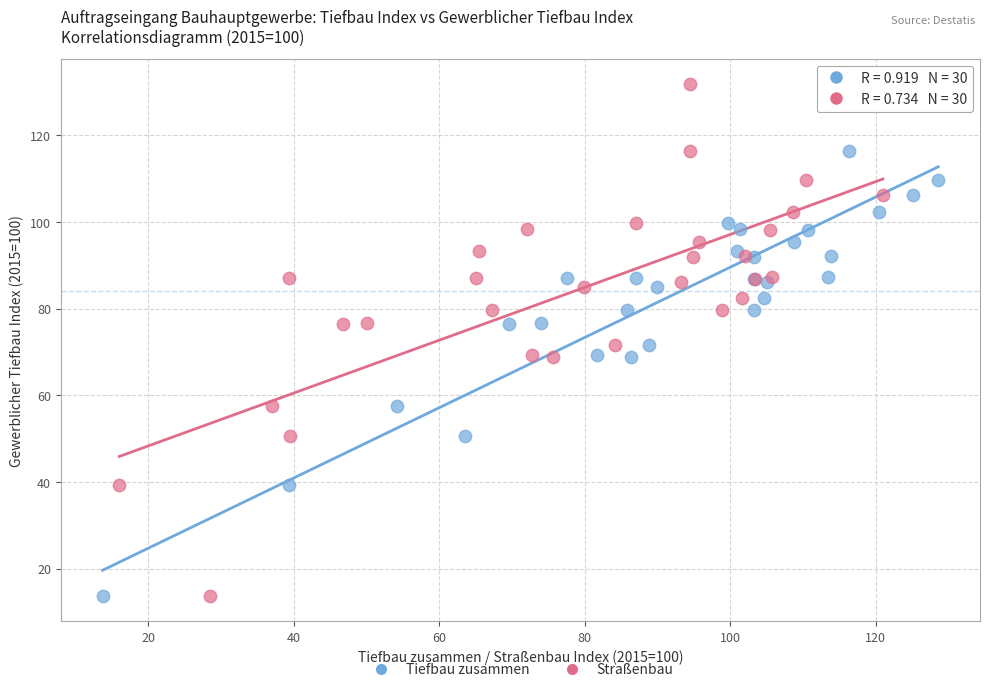

What are all the series names shown in the legend?

Tiefbau zusammen, Straßenbau